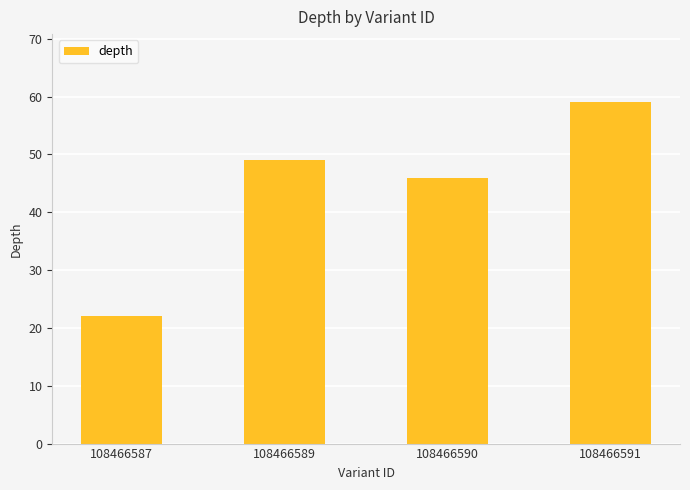

At which category does the chart reach its peak across all series?

108466591